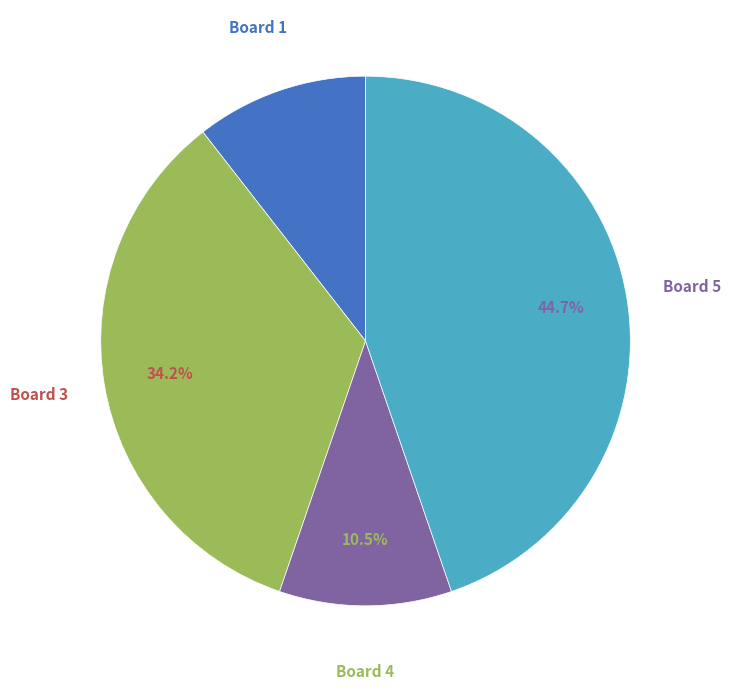

To the nearest percent, what is the average slice percentage?

25%